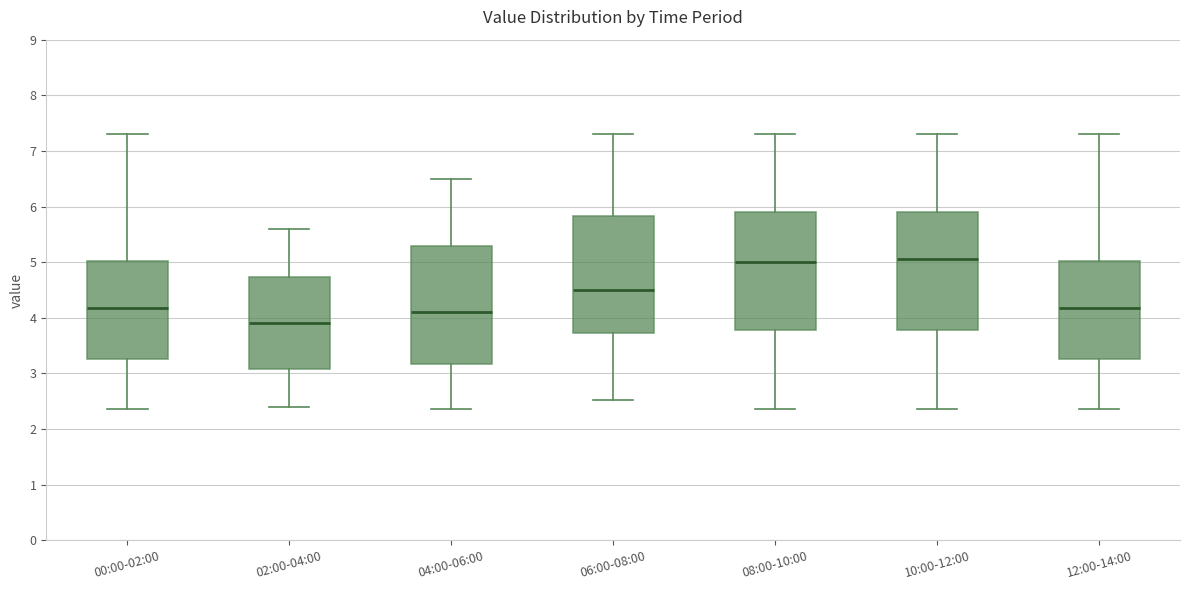

Which box has the lowest median line?

02:00-04:00